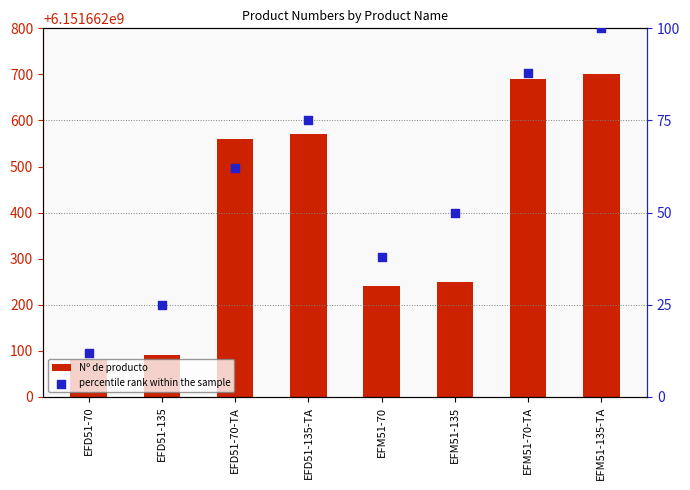

At which category is the sum across all series the highest?

EFM51-135-TA